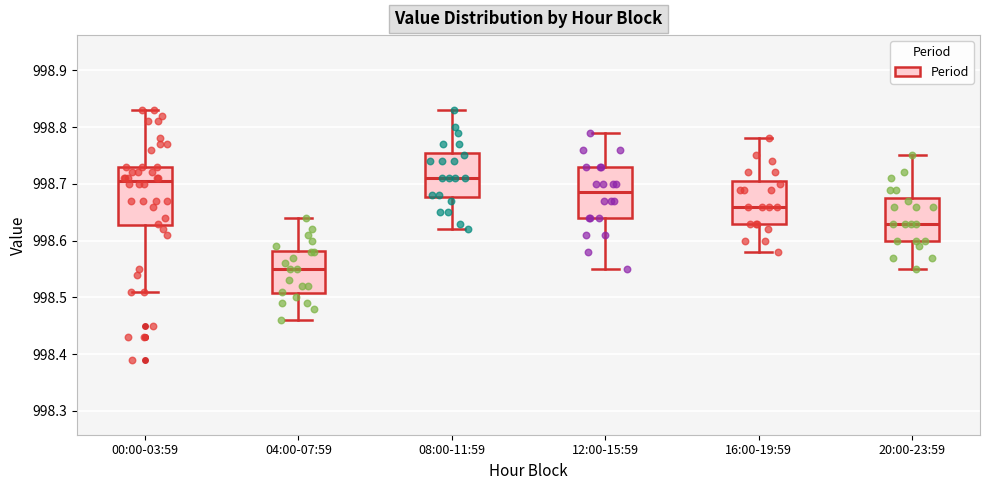

Where does the upper whisker of the box for 08:00-11:59 end on the y-axis? The values are not printed on the chart, so give them approximately, as read against the axis.

998.83